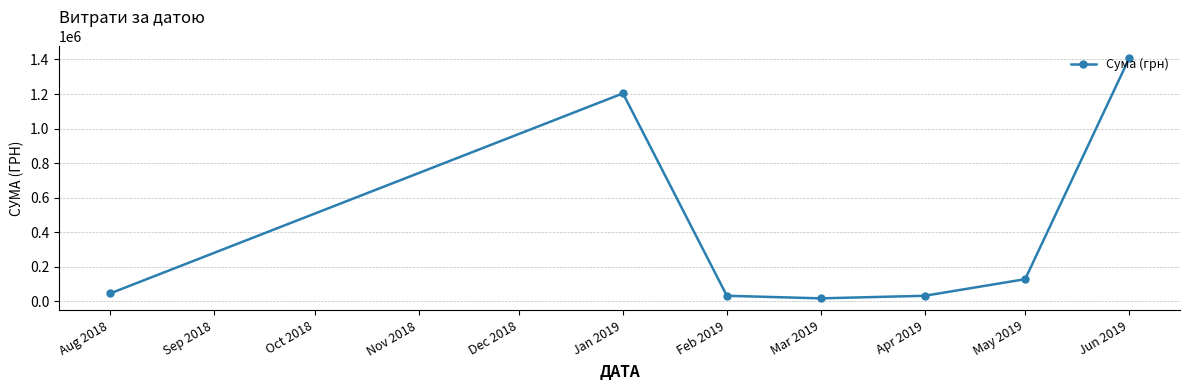

True or false: there are more than 2 points higher than both neighbors.

False